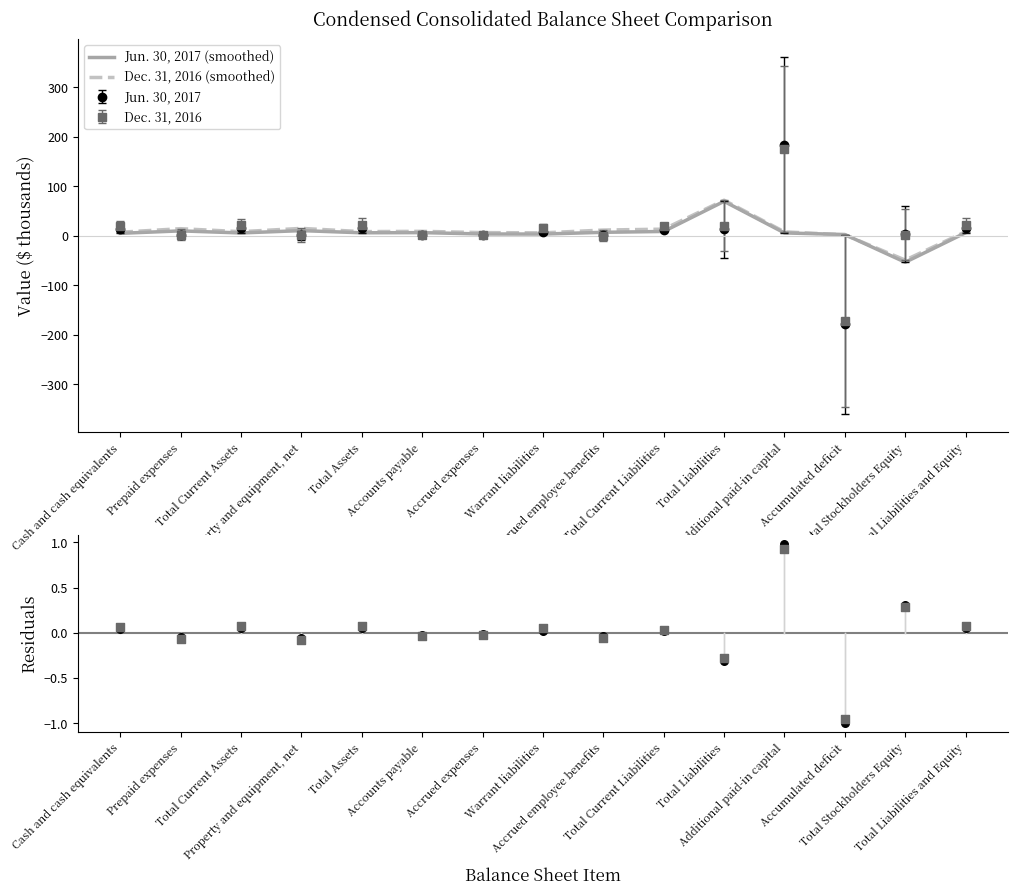

Which series has the largest Y range (max minus min)?

Jun. 30, 2017 (smoothed)